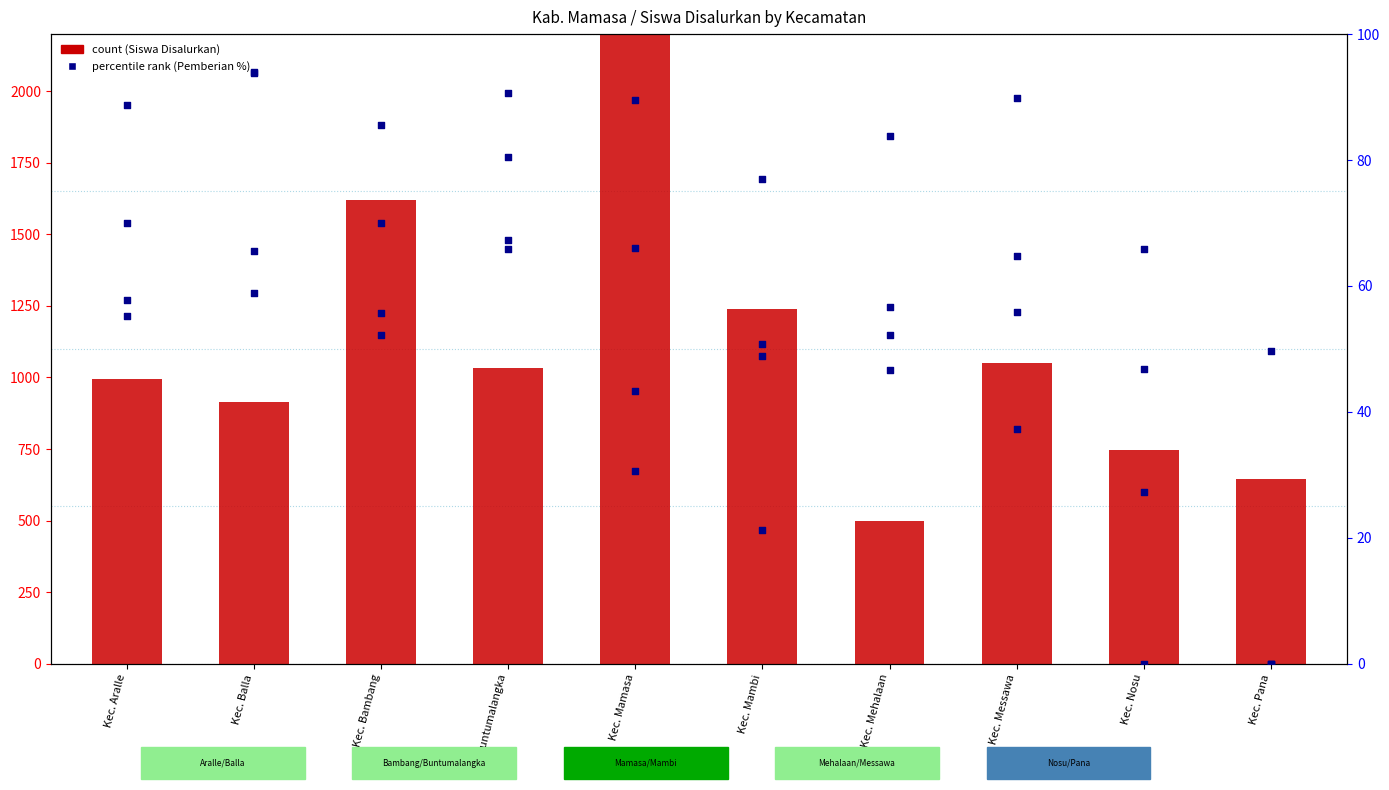

Is the value of SMP Disalurkan at Kec. Bambang greater than the value of SMK Disalurkan at Kec. Bambang?

Yes